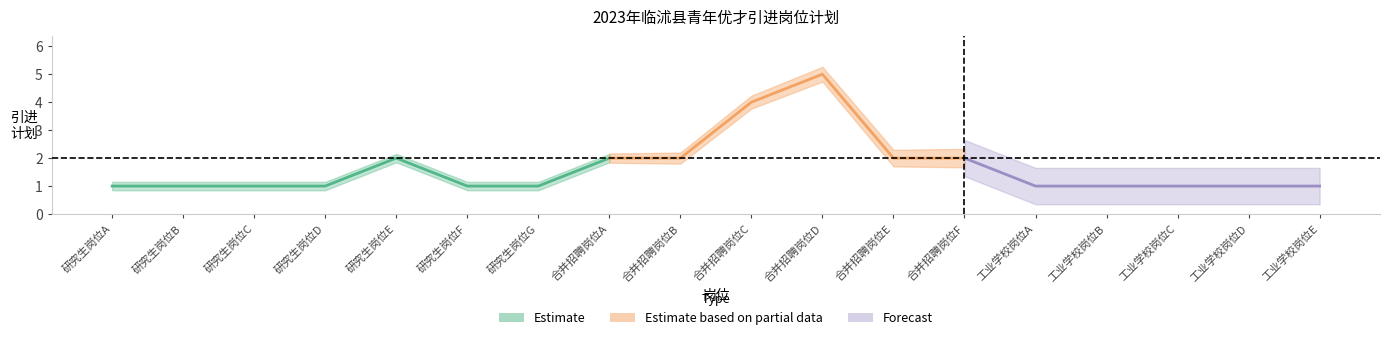

At which category does 引进计划_upper reach its first local peak?

研究生岗位E